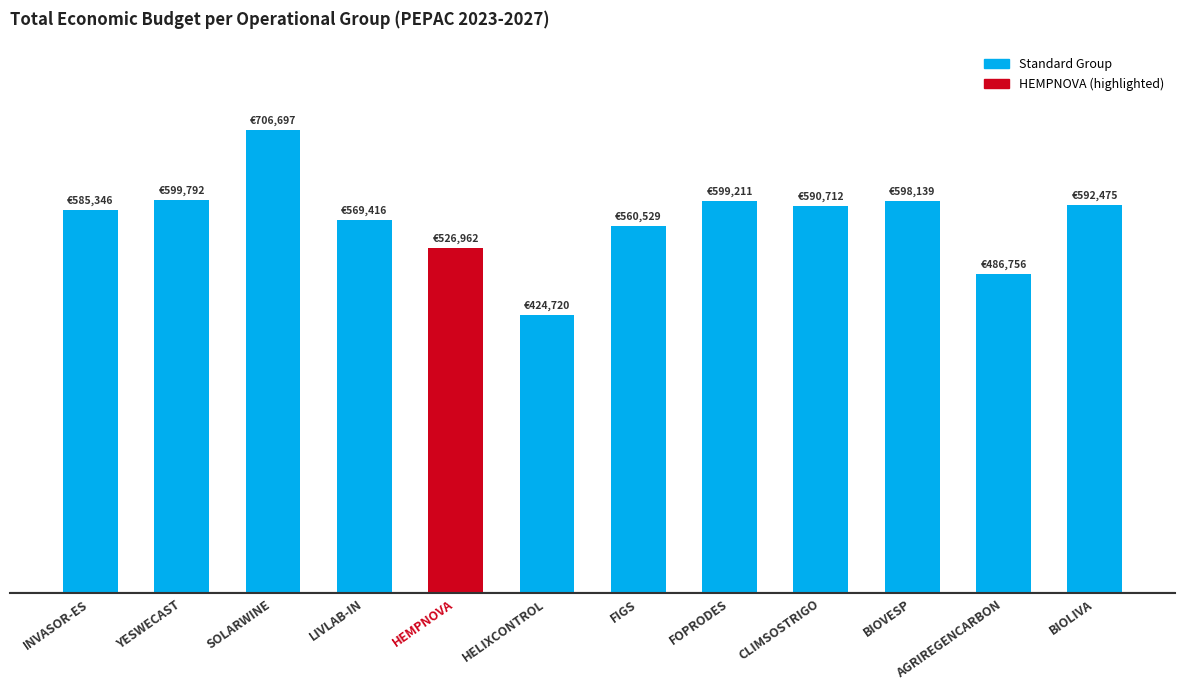

What is the label of the 1st bar from the right?

BIOLIVA